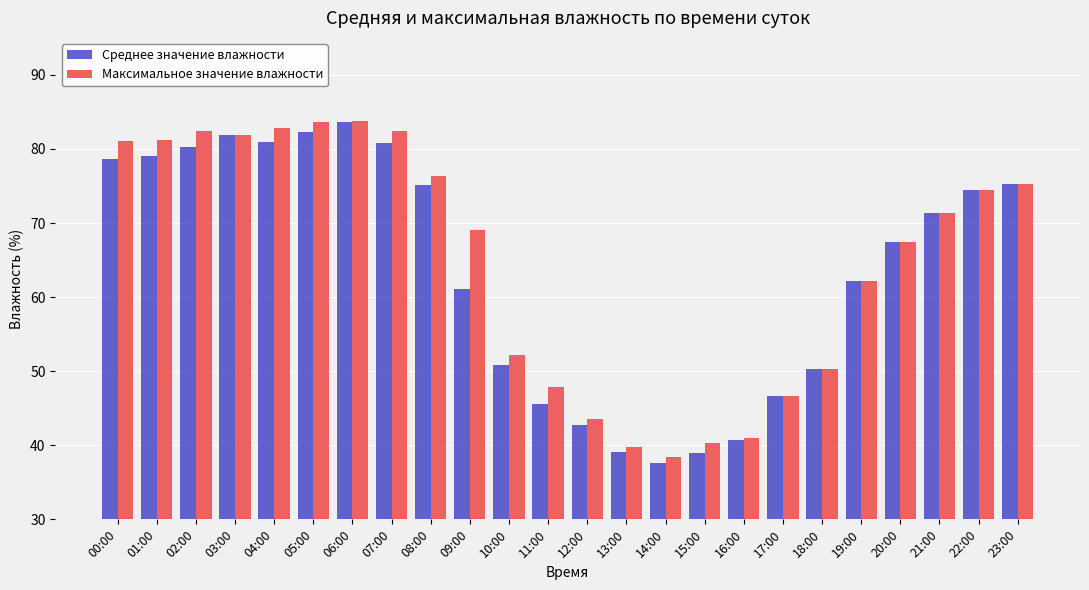

Where is Максимальное значение влажности nearest to the value 61?

19:00